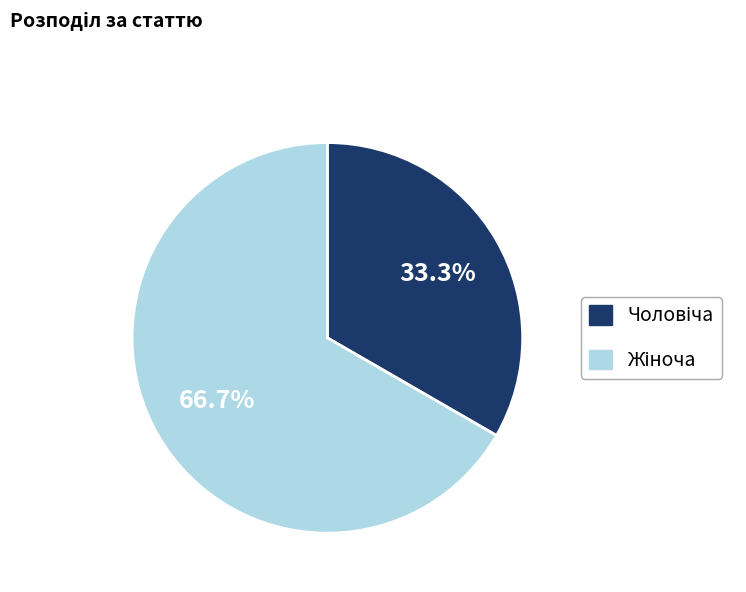

Is there any slice that represents more than half of the pie?

Yes